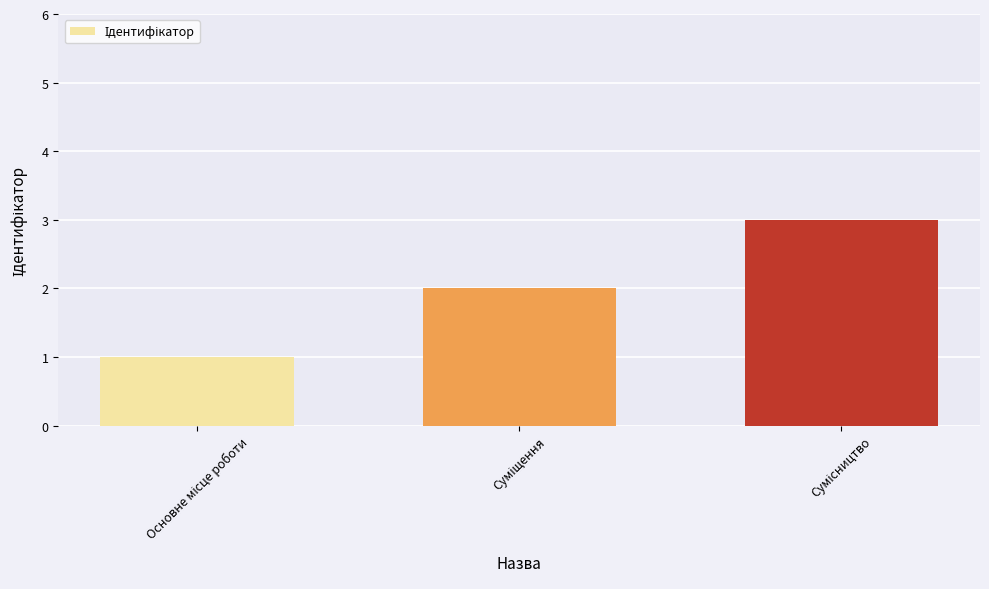

What is the sum of all values?

6